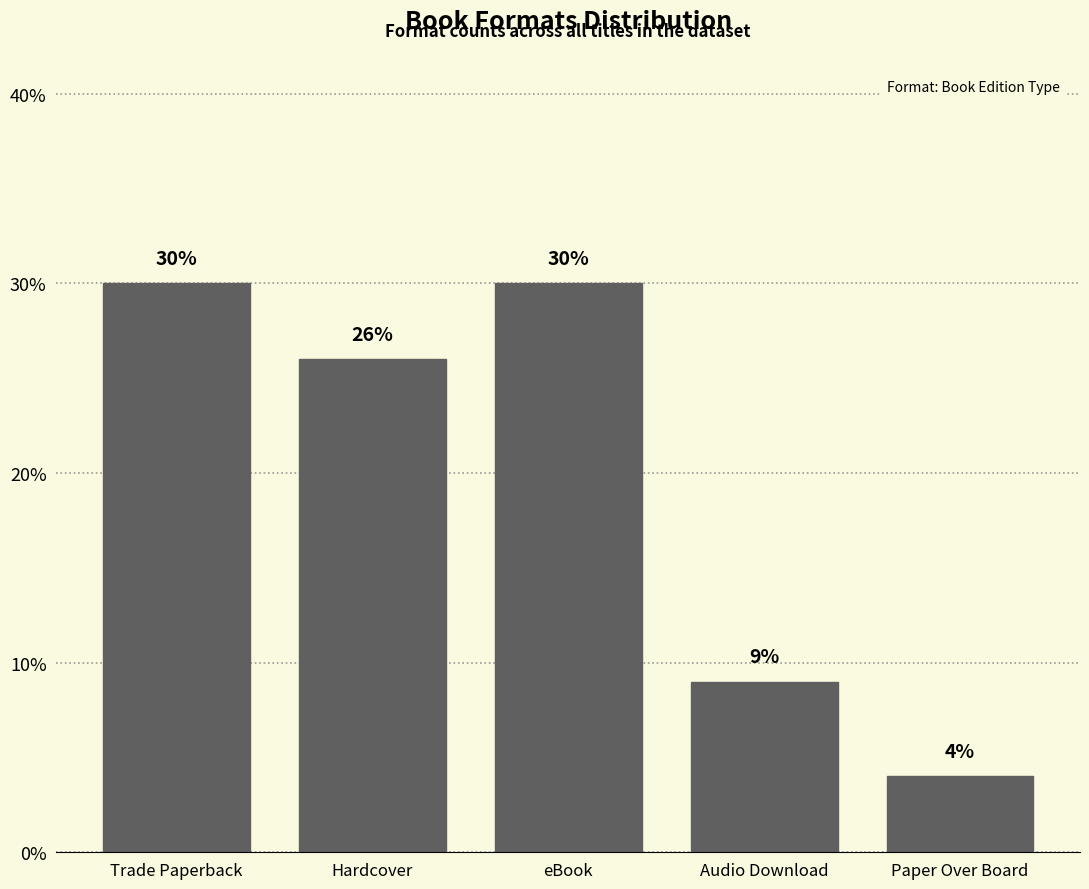

Reading left to right, transcribe all the data shown in this chart.

Trade Paperback=30	Hardcover=26	eBook=30	Audio Download=9	Paper Over Board=4